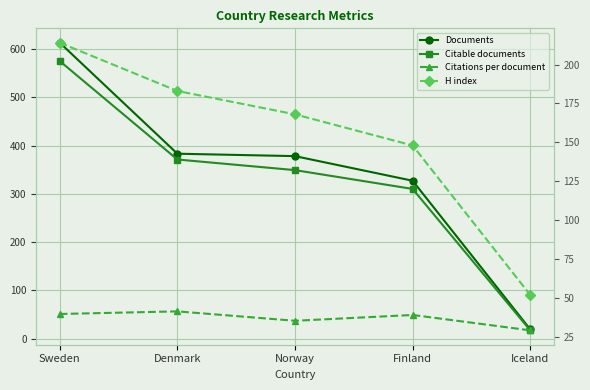

List the series in order of their peak value, lowest first.

Citations per document, H index, Citable documents, Documents